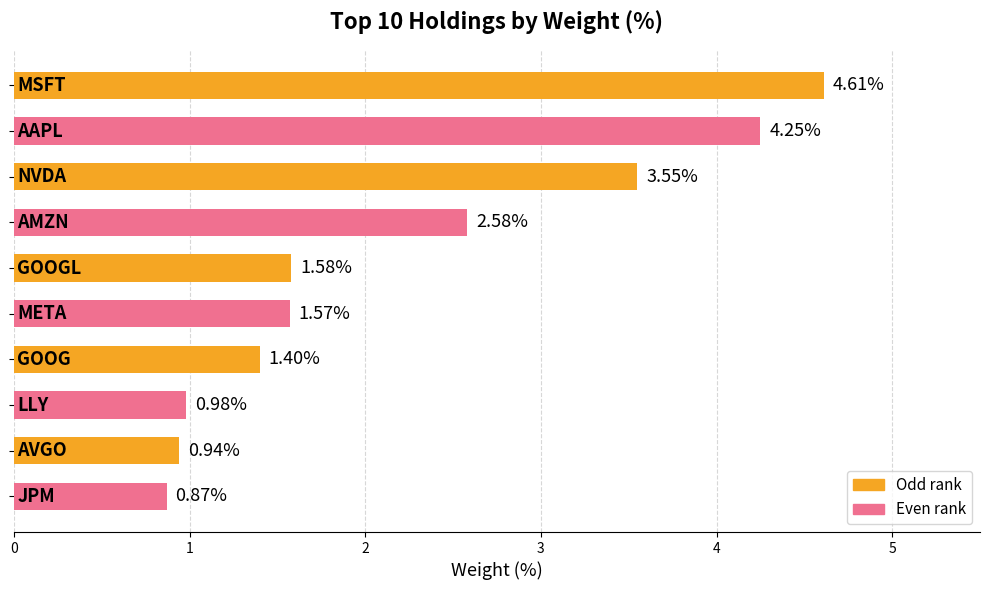

What is the difference between the maximum and minimum values?

3.7